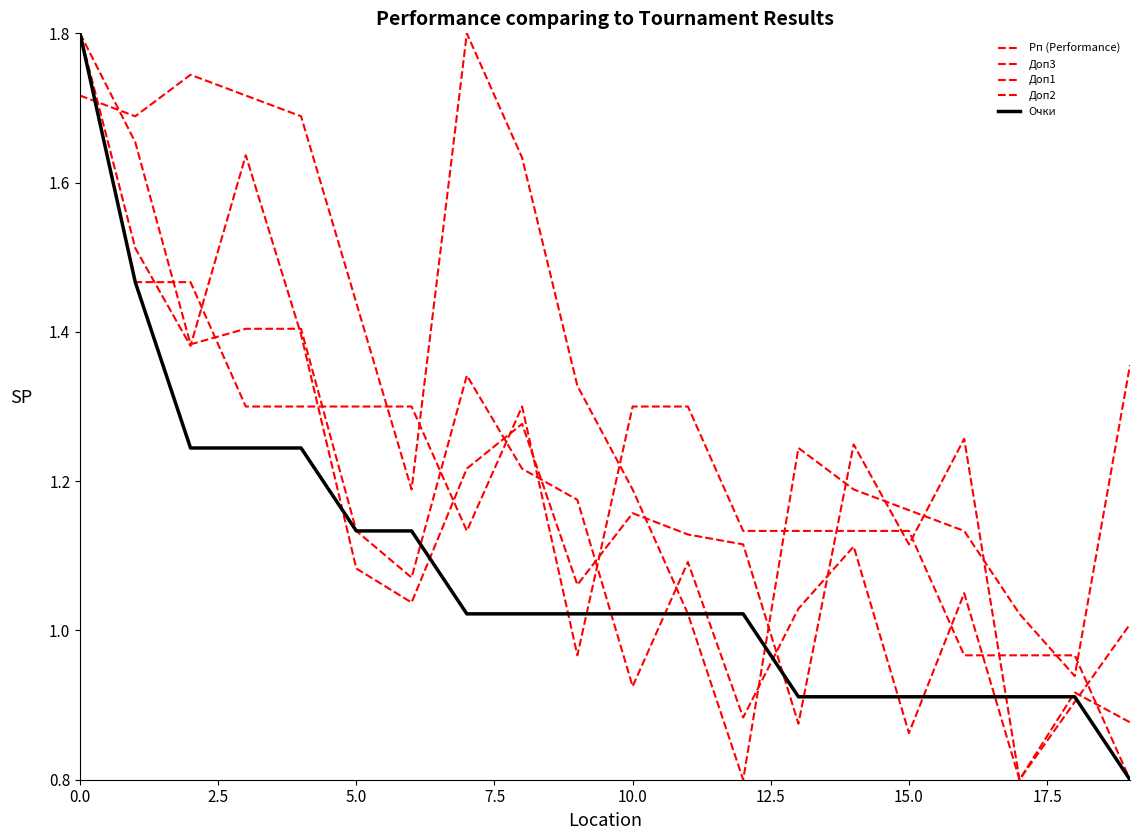

Reading right to left, list all the values displayed in this chart.

Рп (Performance): 0.9	0.9	0.8	1.3	1.1	1.2	0.9	1.1	1.1	1.2	1.1	1.3	1.2	1.0	1.1	1.4	1.6	1.4	1.5	1.8
Доп3: 1.0	0.9	0.8	1.1	0.9	1.1	1.0	0.9	1.1	0.9	1.2	1.2	1.3	1.1	1.1	1.4	1.4	1.4	1.7	1.8
Доп1: 1.4	0.9	1.0	1.1	1.2	1.2	1.2	0.8	1.0	1.2	1.3	1.6	1.8	1.2	1.4	1.7	1.7	1.7	1.7	1.7
Доп2: 0.8	1.0	1.0	1.0	1.1	1.1	1.1	1.1	1.3	1.3	1.0	1.3	1.1	1.3	1.3	1.3	1.3	1.5	1.5	1.8
Очки: 0.8	0.9	0.9	0.9	0.9	0.9	0.9	1.0	1.0	1.0	1.0	1.0	1.0	1.1	1.1	1.2	1.2	1.2	1.5	1.8